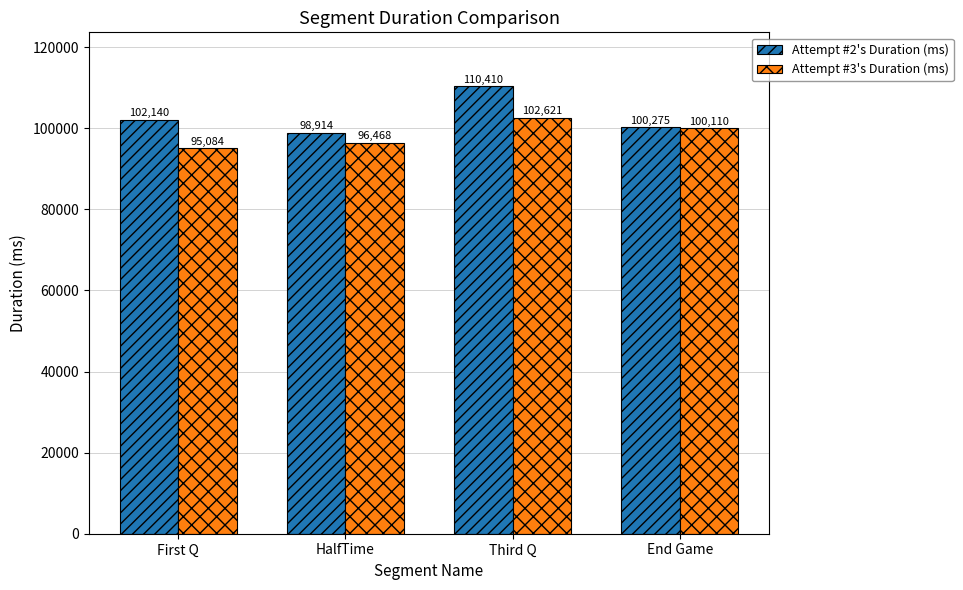

Which series has the widest spread of values?

Attempt #2's Duration (ms)